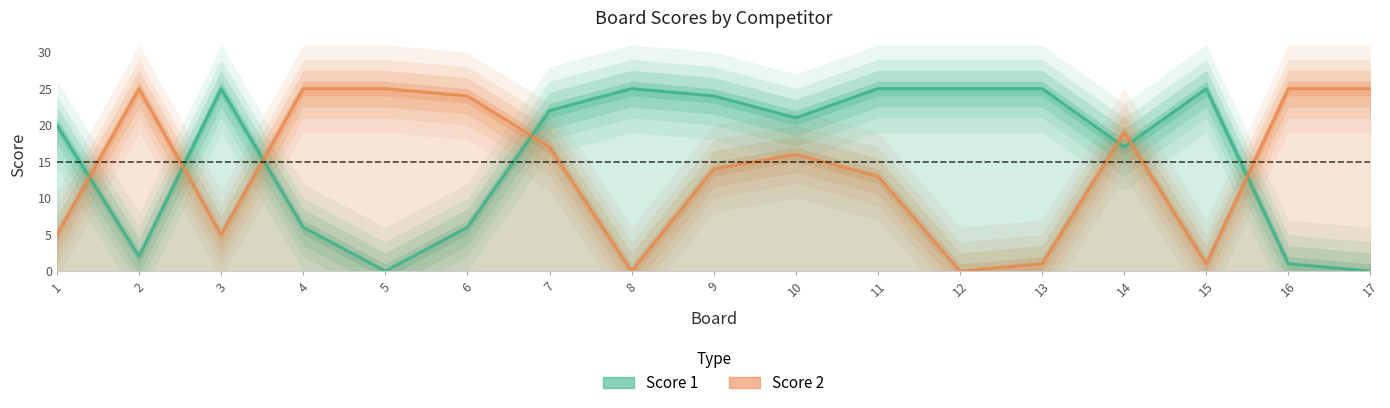

The Score 1 series shows 9 at 7. True or false?

False